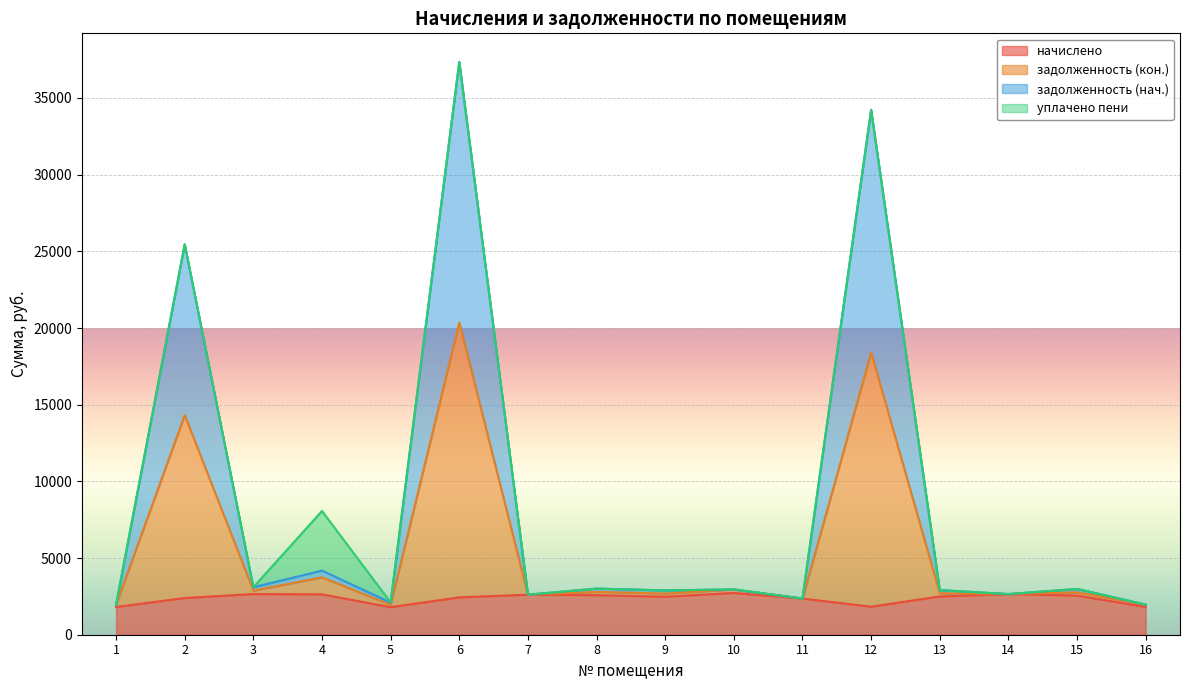

What is the maximum value for начислено?

2723.5